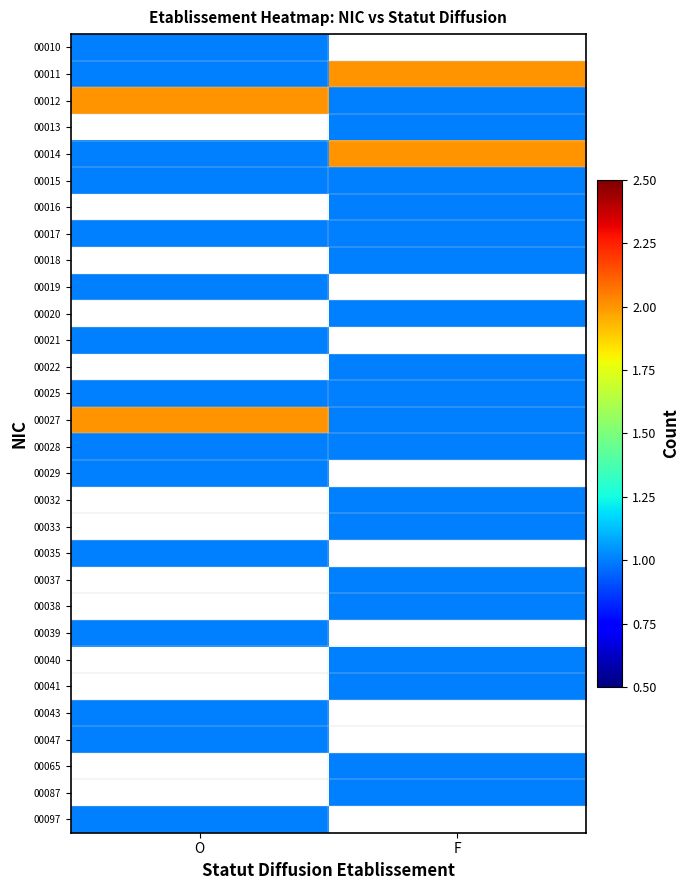

How many data points does each series have?

2